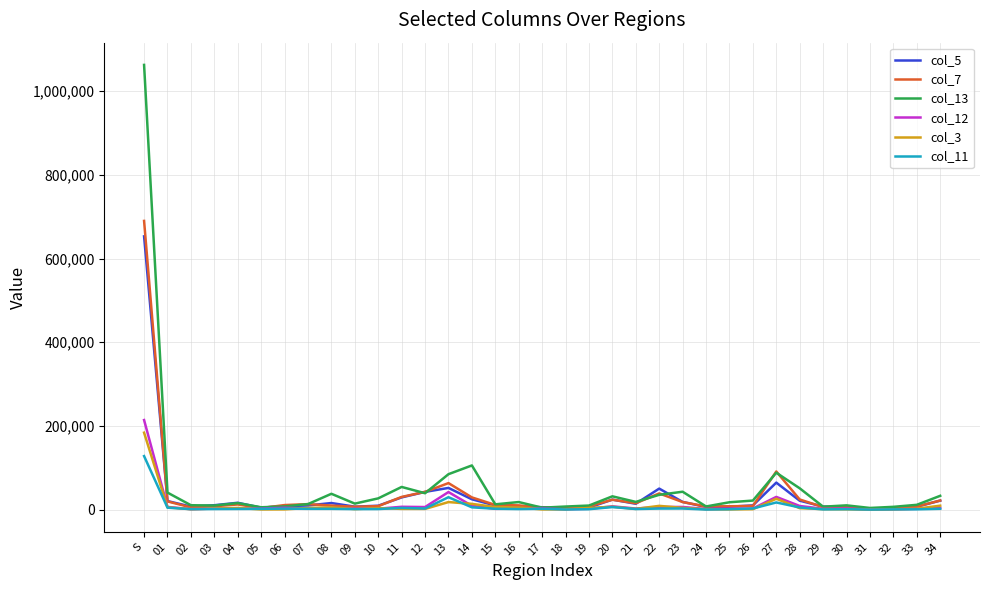

The value of col_13 at 20 is 31739. True or false?

True